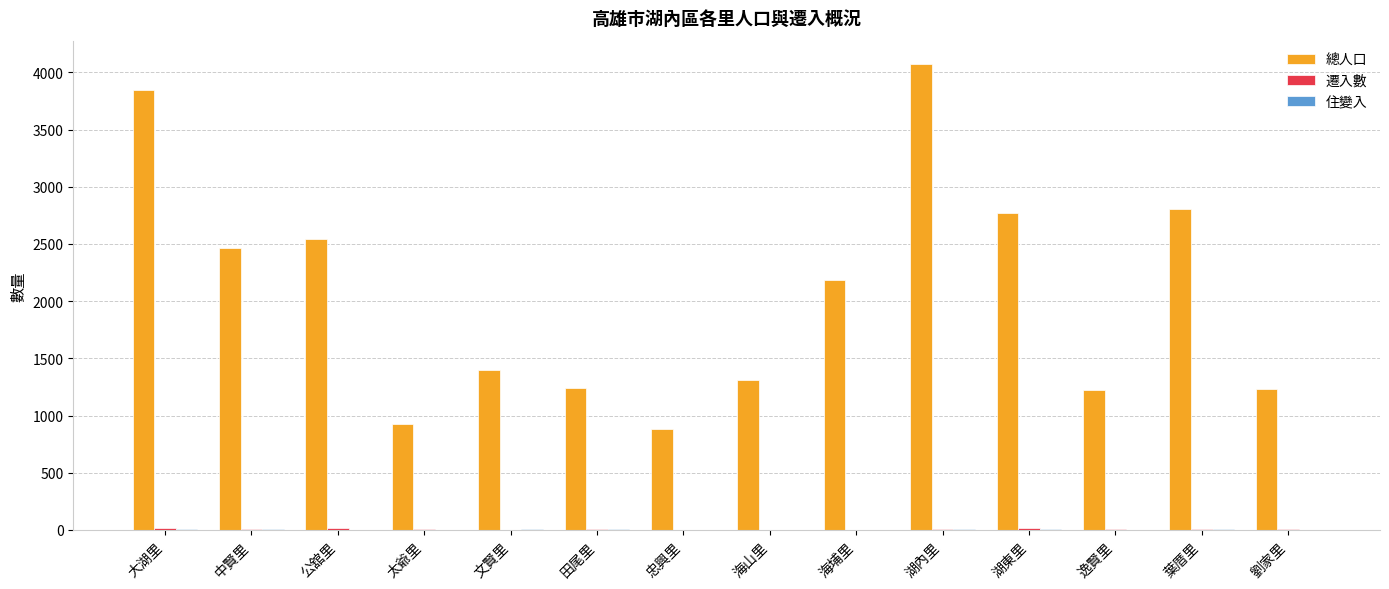

Is it true that 總人口 equals 1284 at 海埔里?

False